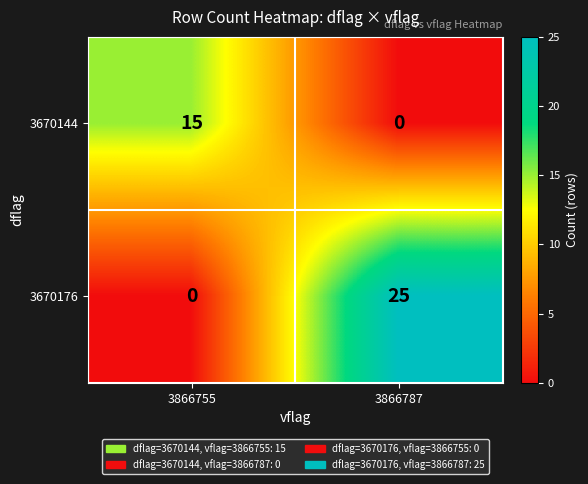

What is the spread (max minus min) of values at 3866755?

15